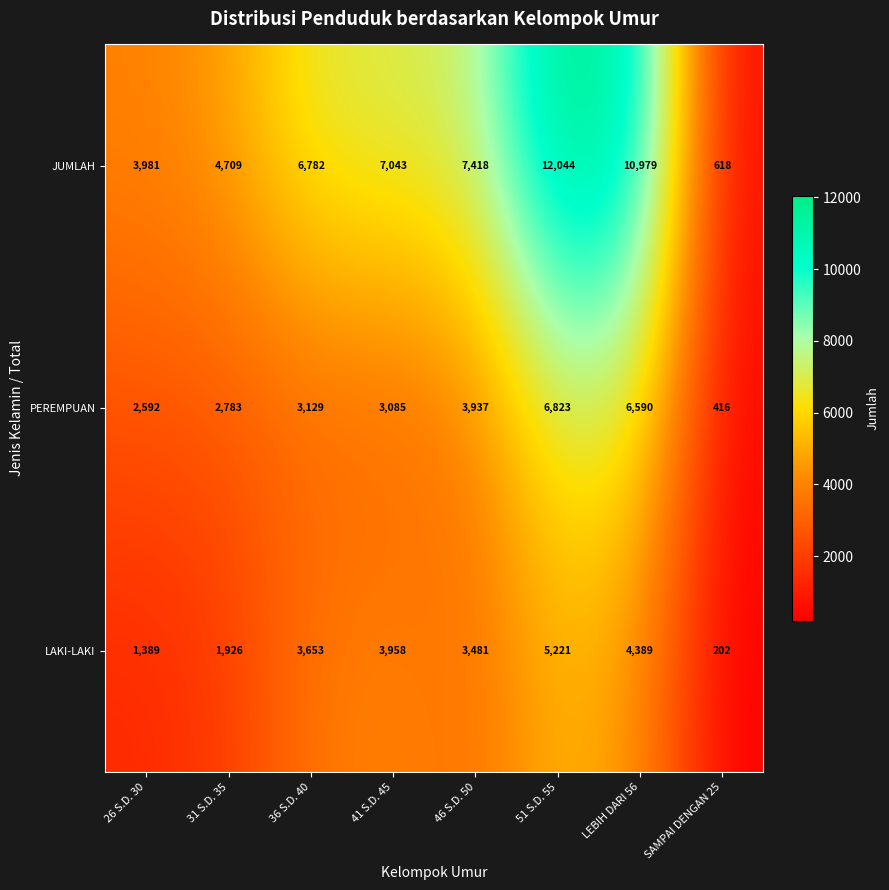

What is the sum of the JUMLAH values at 26 S.D. 30 and 51 S.D. 55?

16025